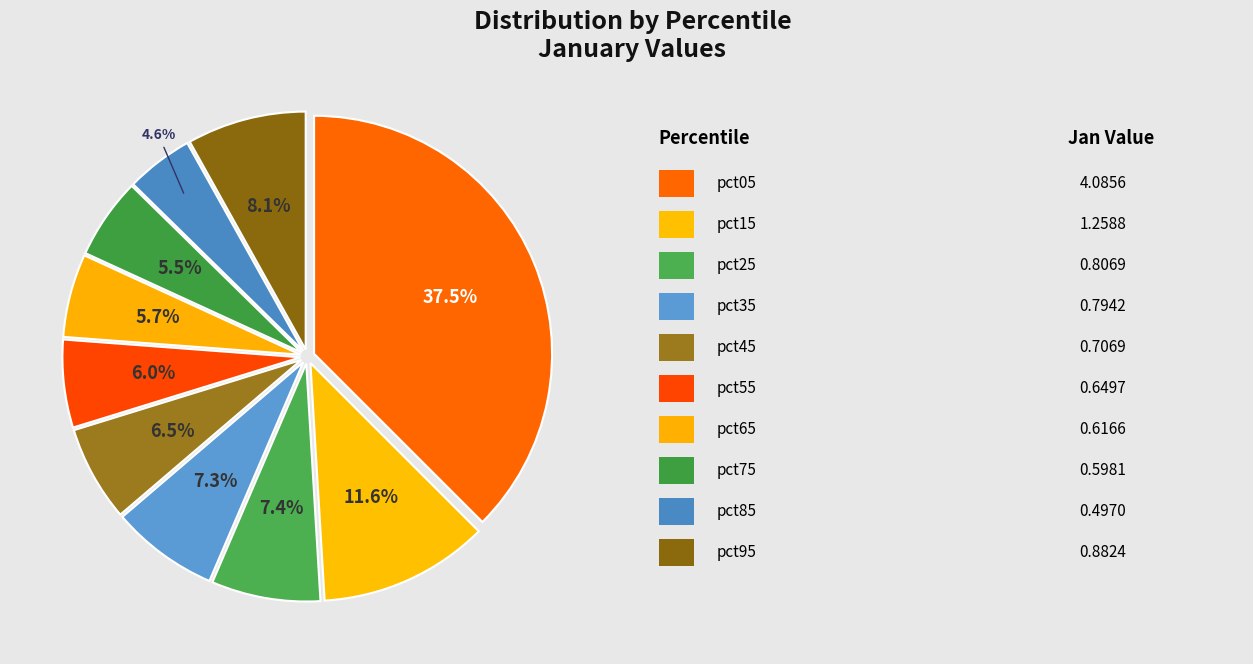

How many segments does this pie chart have?

10